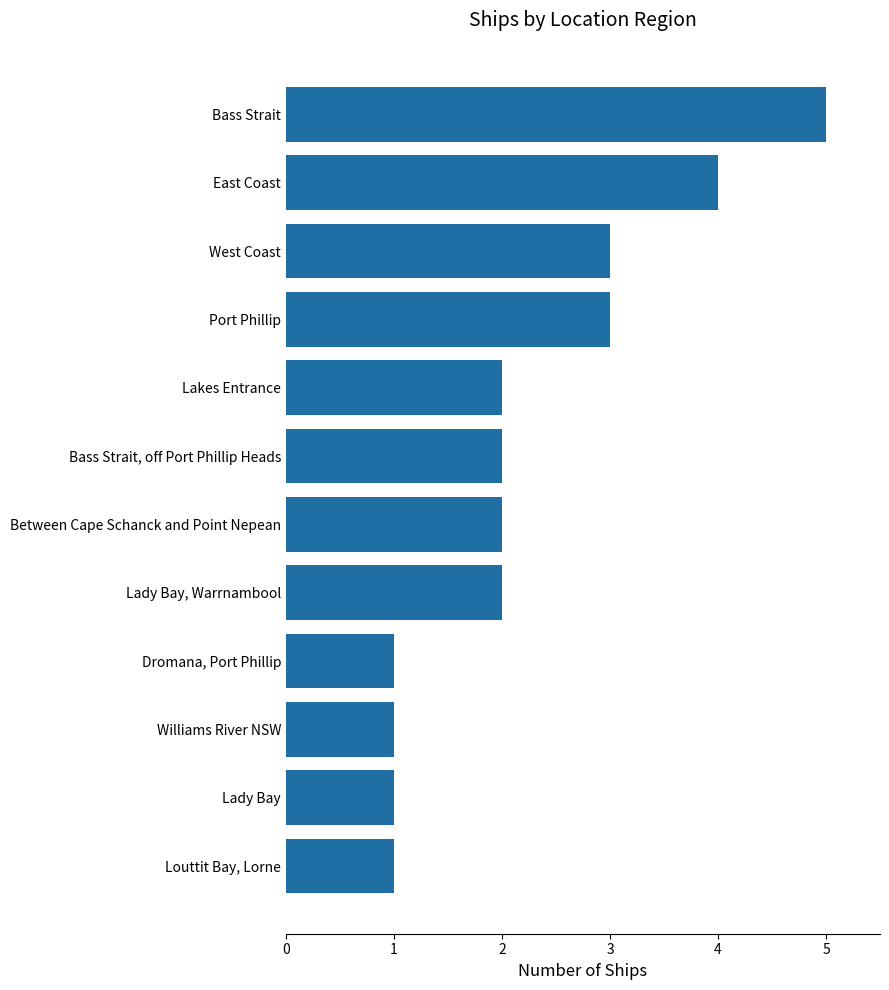

What is the approximate value at East Coast?

4